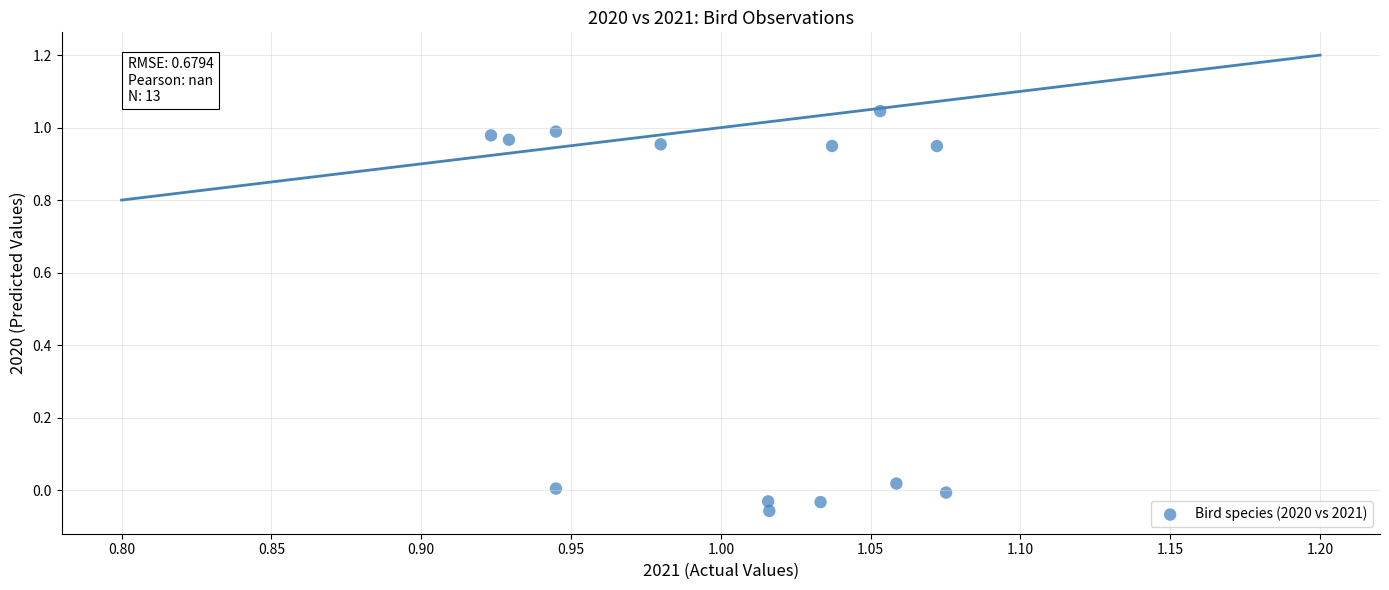

What is the range of Y values (max minus min)?

1.1